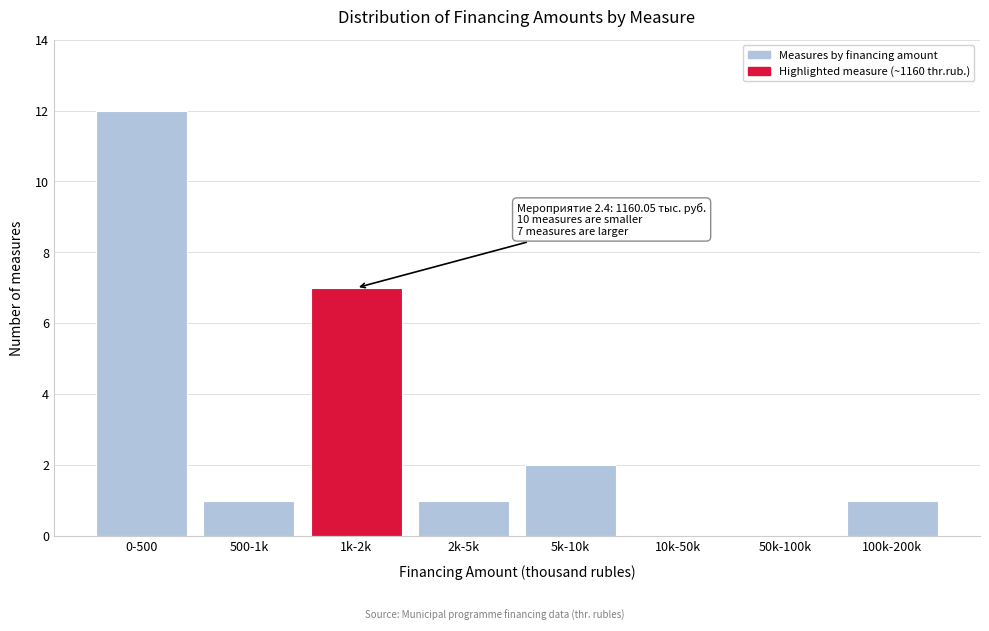

Reading left to right, list all the values displayed in this chart.

0-500=12	500-1k=1	1k-2k=7	2k-5k=1	5k-10k=2	10k-50k=0	50k-100k=0	100k-200k=1